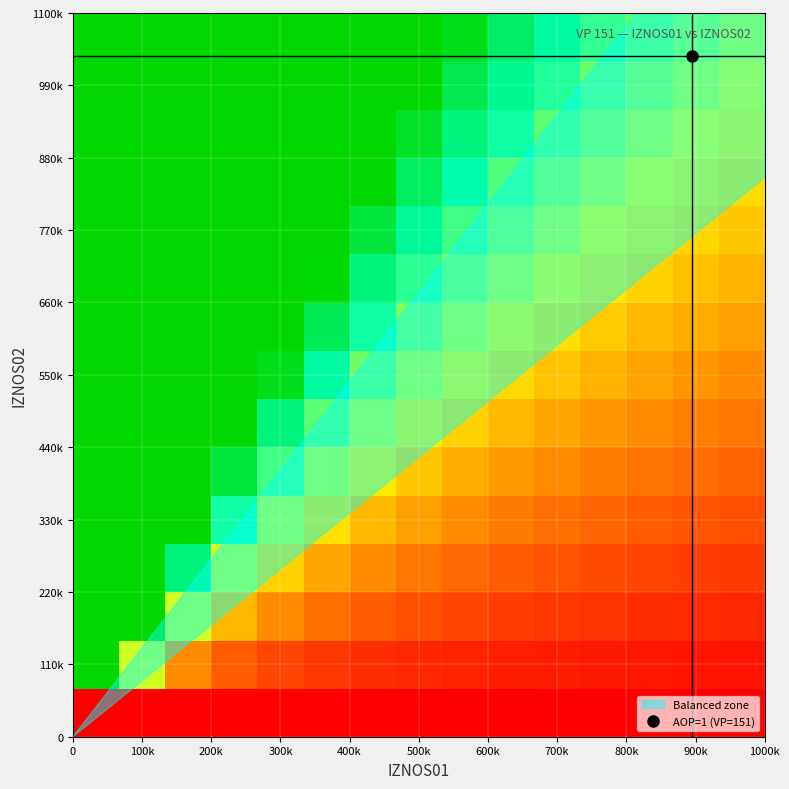

What is the maximum value shown in the chart?

2.0